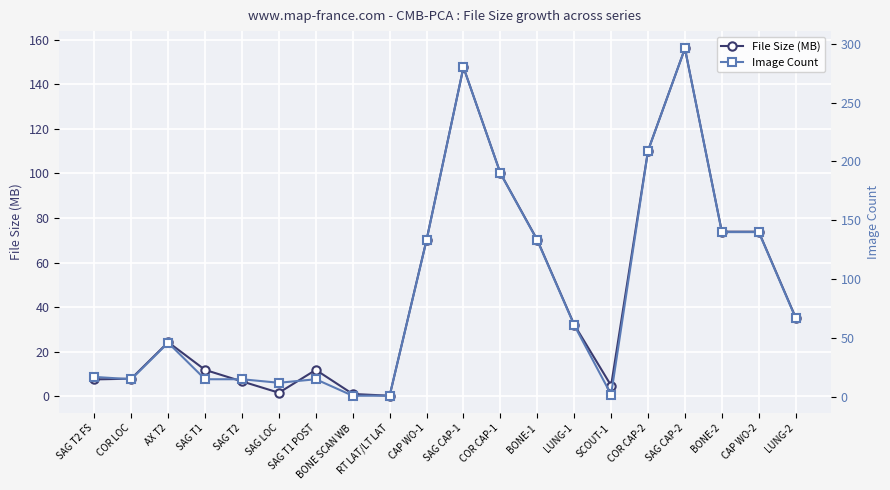

What position from the left is BONE-2?

18